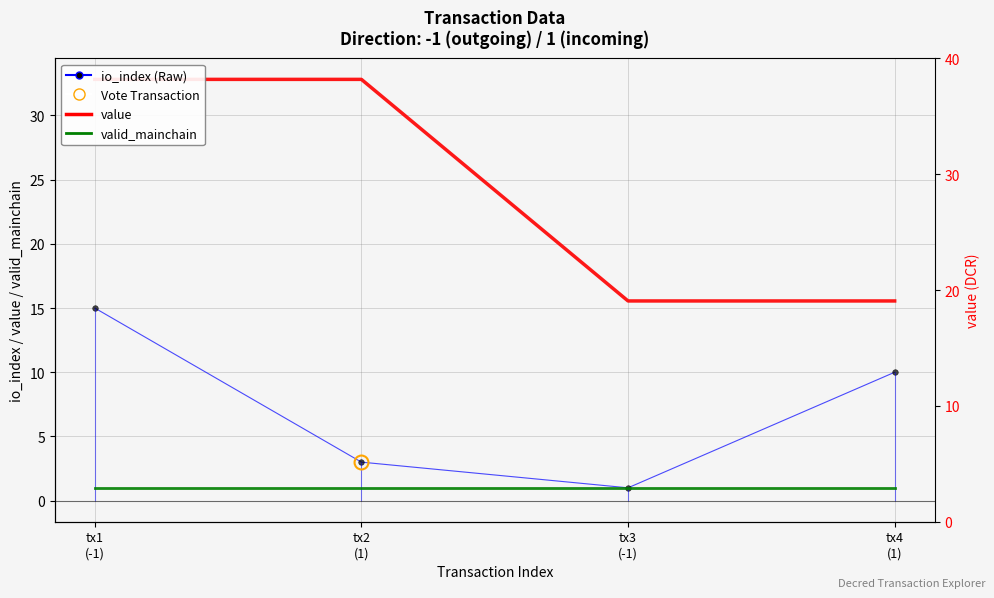

Which category has the highest value across all series?

tx1
(-1)